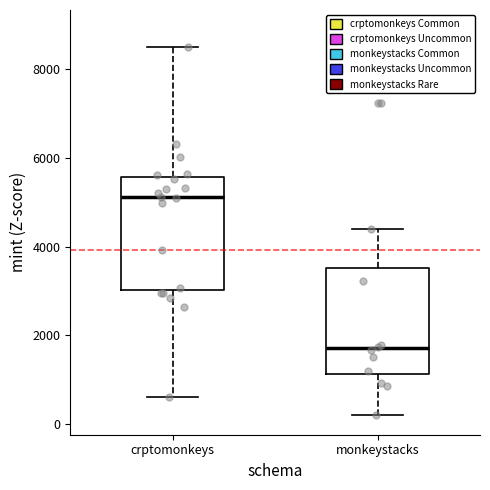

Reading left to right, read every box against the y-axis: the position of its median line, the range the box covers, and the ends of its whiskers. The values are not printed on the chart, so give them approximately, as read against the axis.

crptomonkeys: median 5200, box 3000 to 5600, whiskers 600 to 8600
monkeystacks: median 1800, box 1200 to 3600, whiskers 200 to 4400